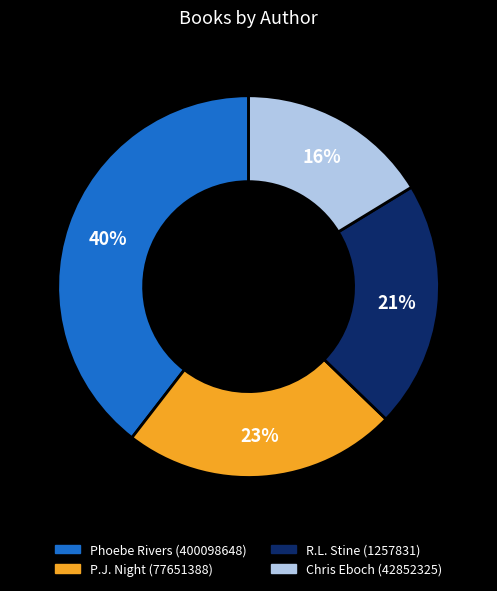

To the nearest percent, what percentage of the pie is Phoebe Rivers (400098648)?

40%